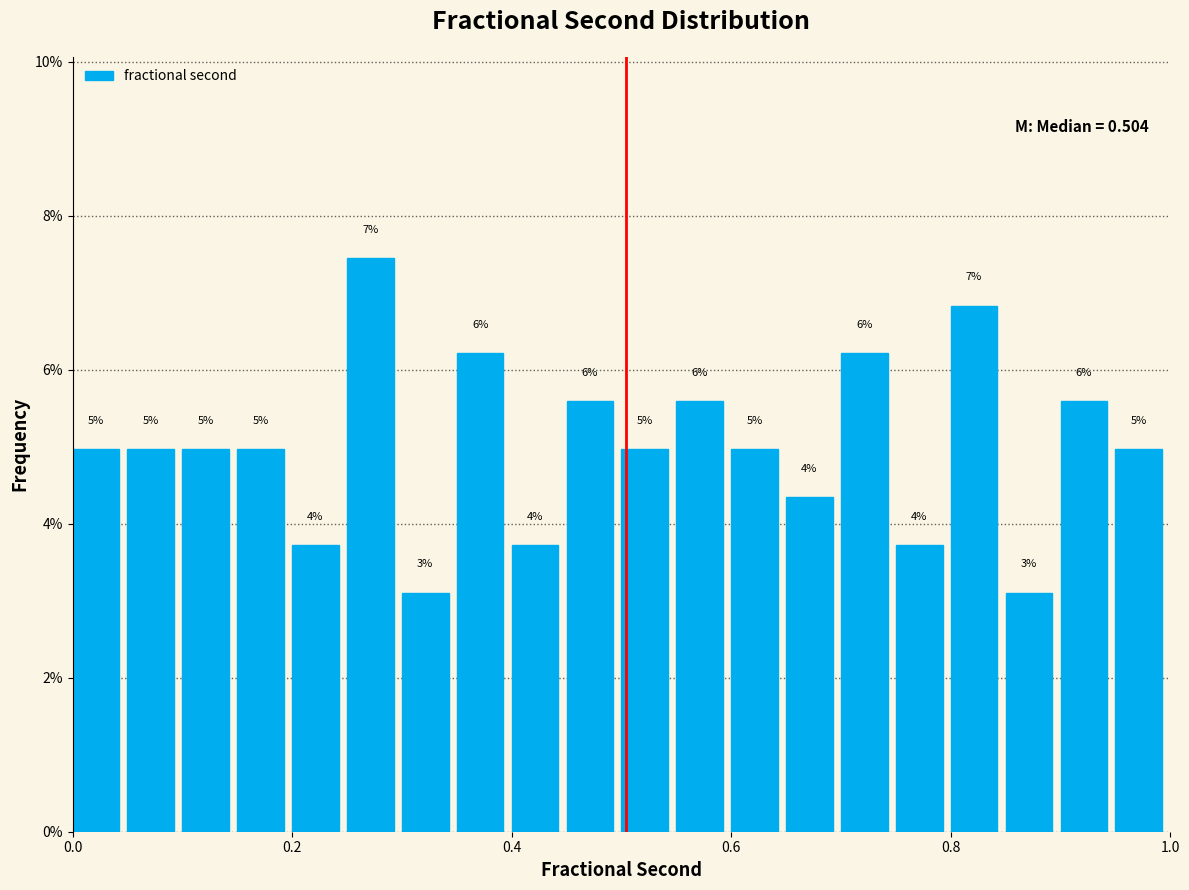

Read against the x-axis, roughly where is the centre of the tallest bar?

0.28